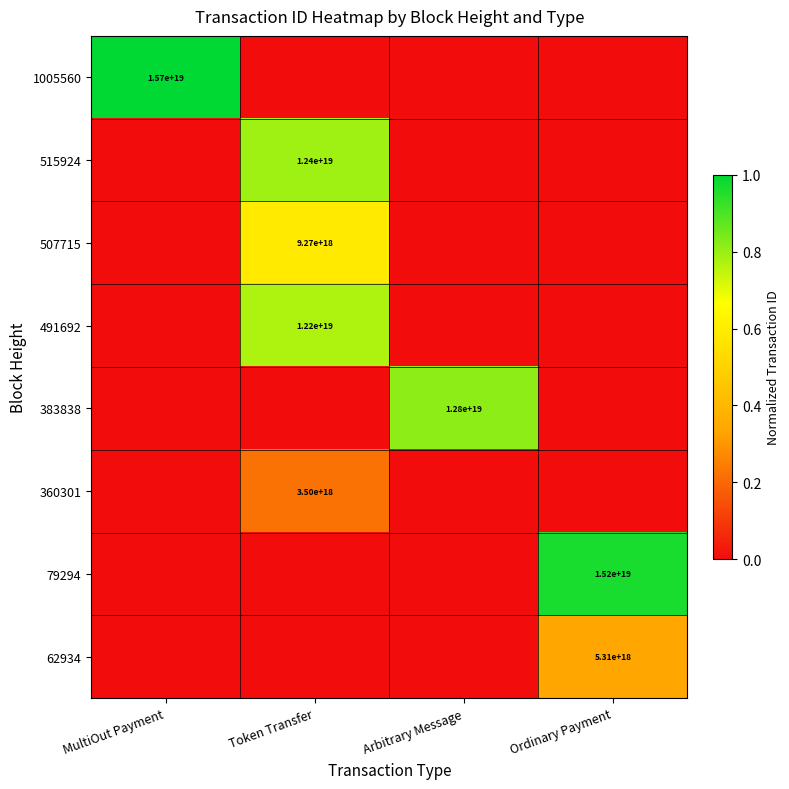

Is it true that 1005560 equals 3705375743654851584 at MultiOut Payment?

False